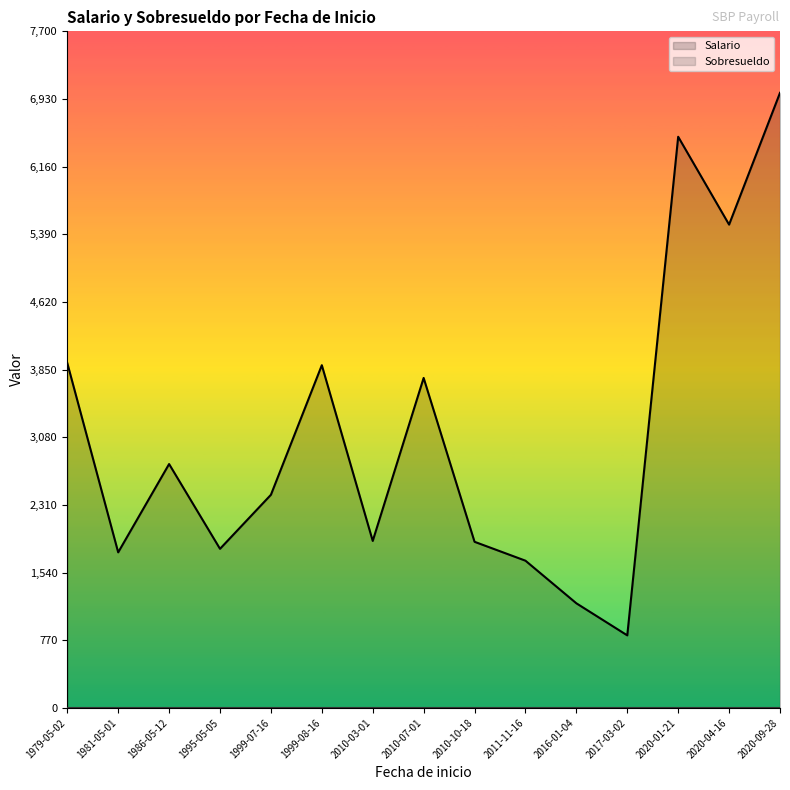

At which category is the sum across all series the highest?

2020-09-28